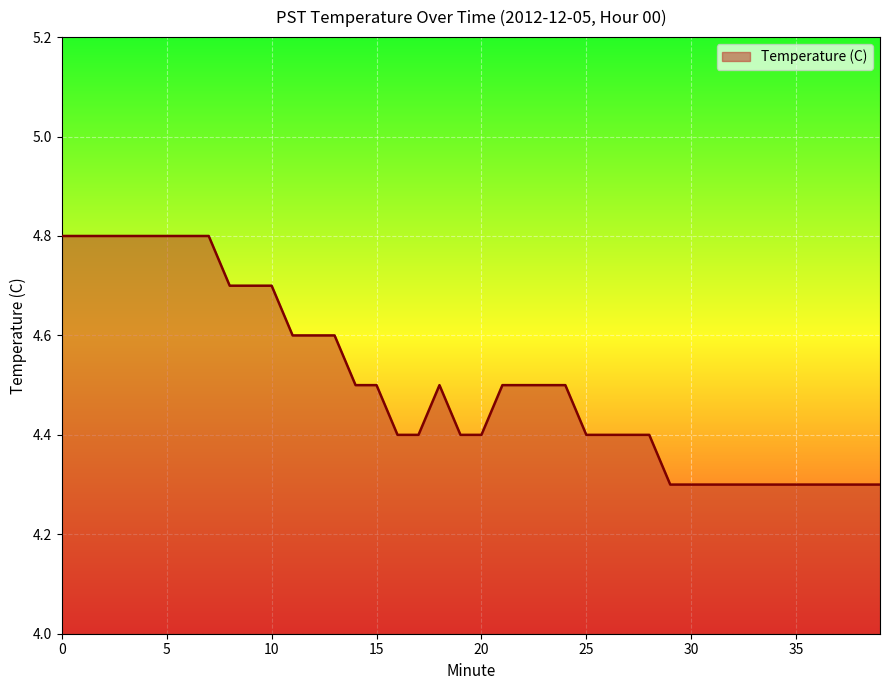

What is the maximum value shown in the chart?

4.8